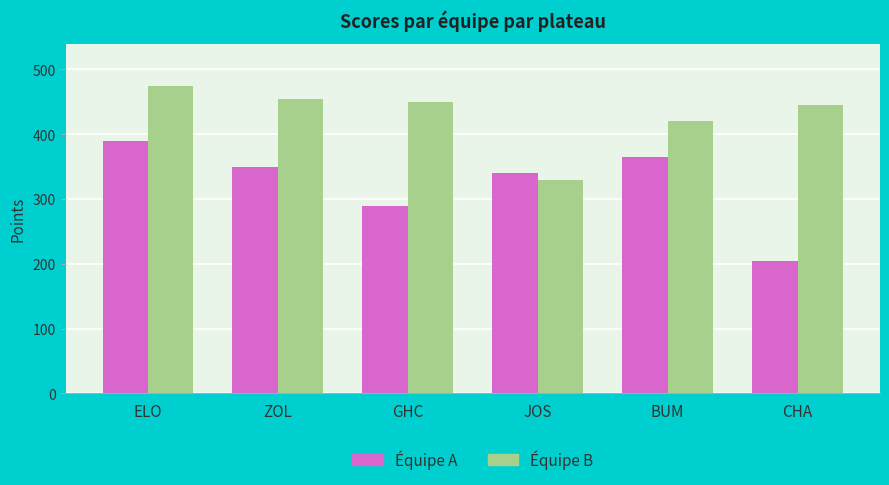

How many bars are there in each group?

2